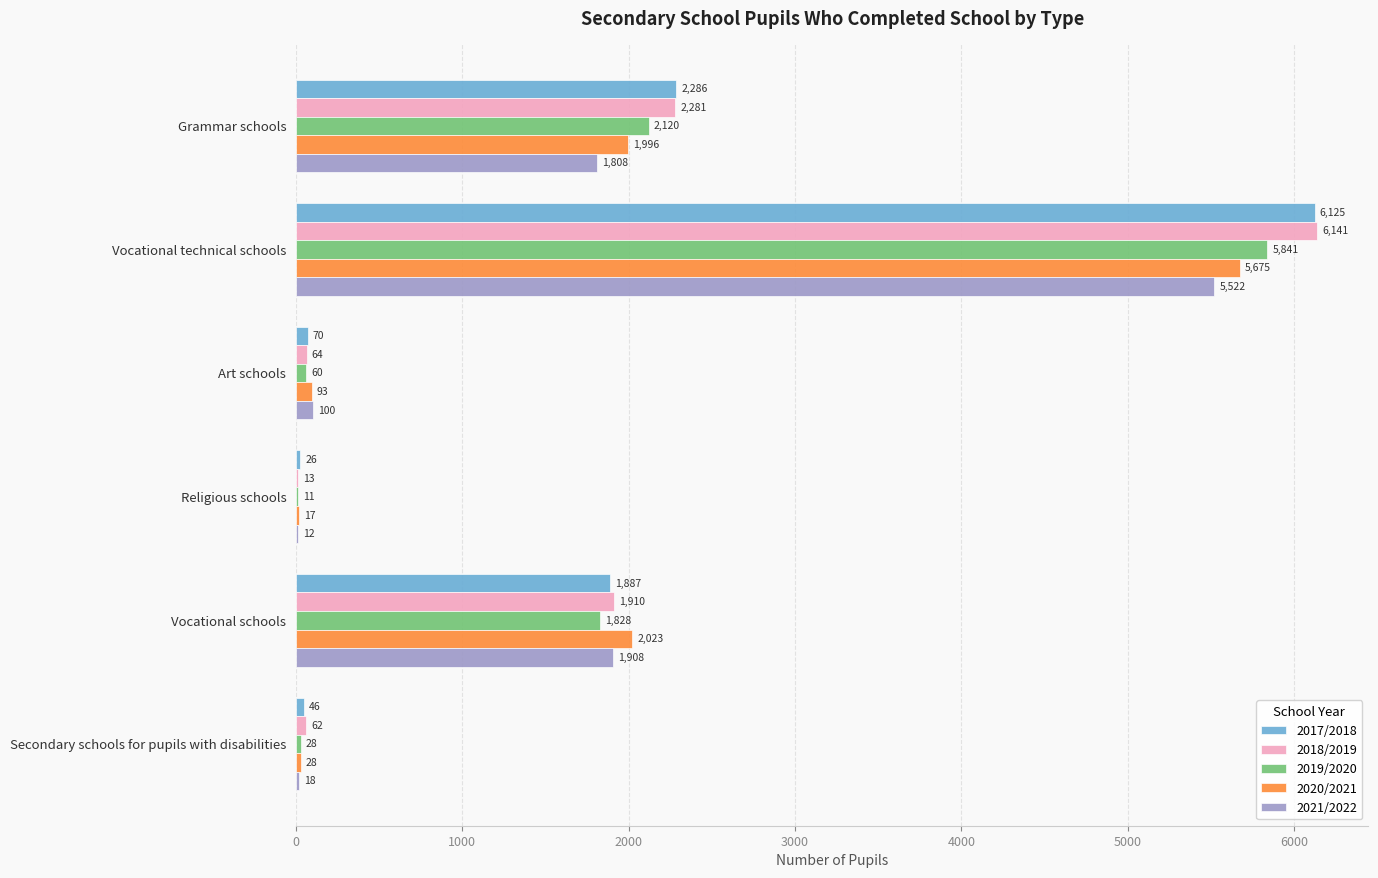

What is the highest value of the 2017/2018 series?

6125